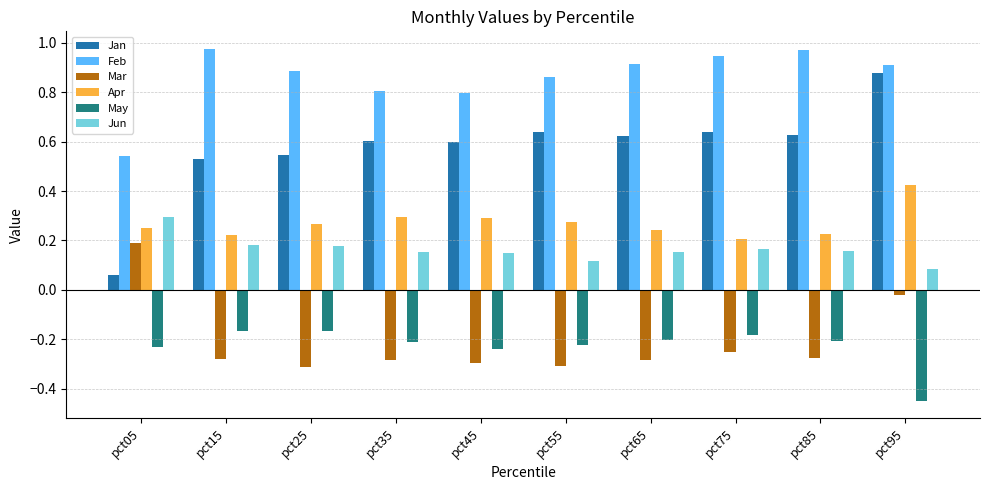

What is the sum of the Feb values at pct55 and pct85?

1.8